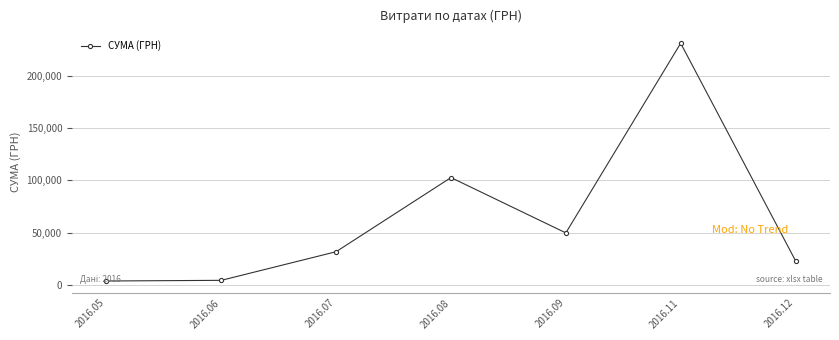

What is the maximum value shown in the chart?

230842.2